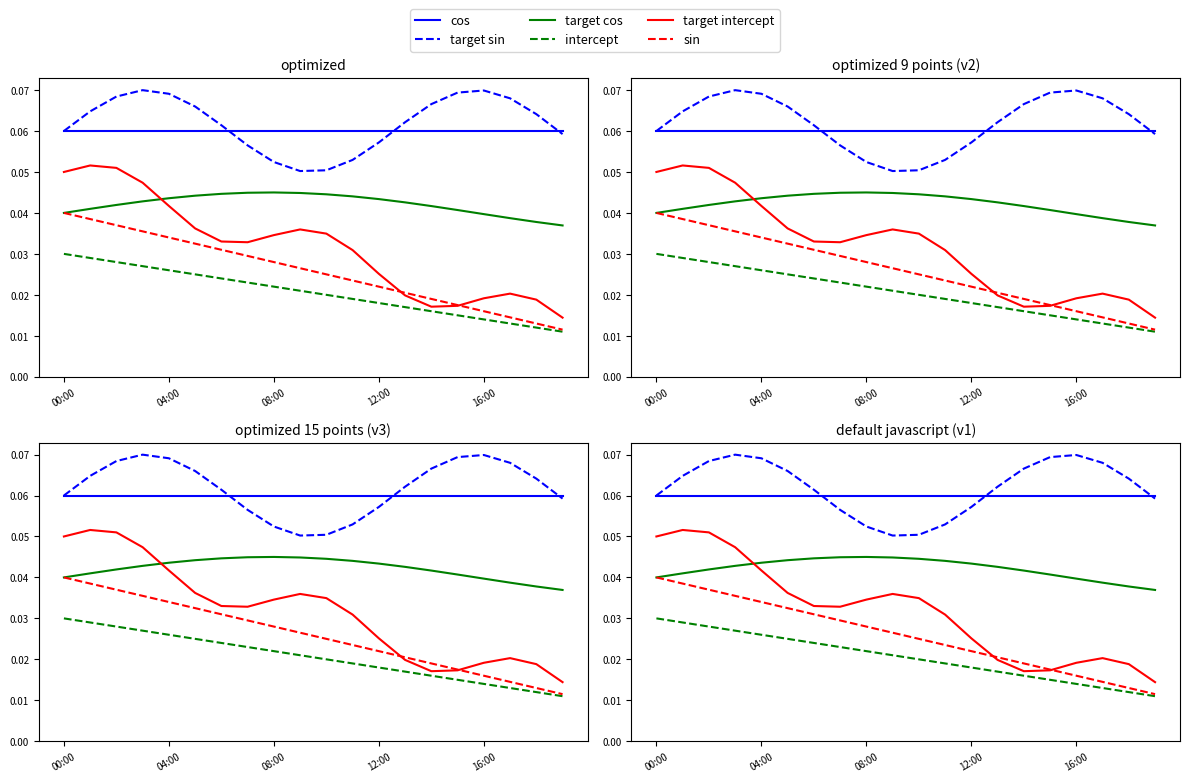

What are all the series names shown in the legend?

cos, target sin, target cos, intercept, target intercept, sin